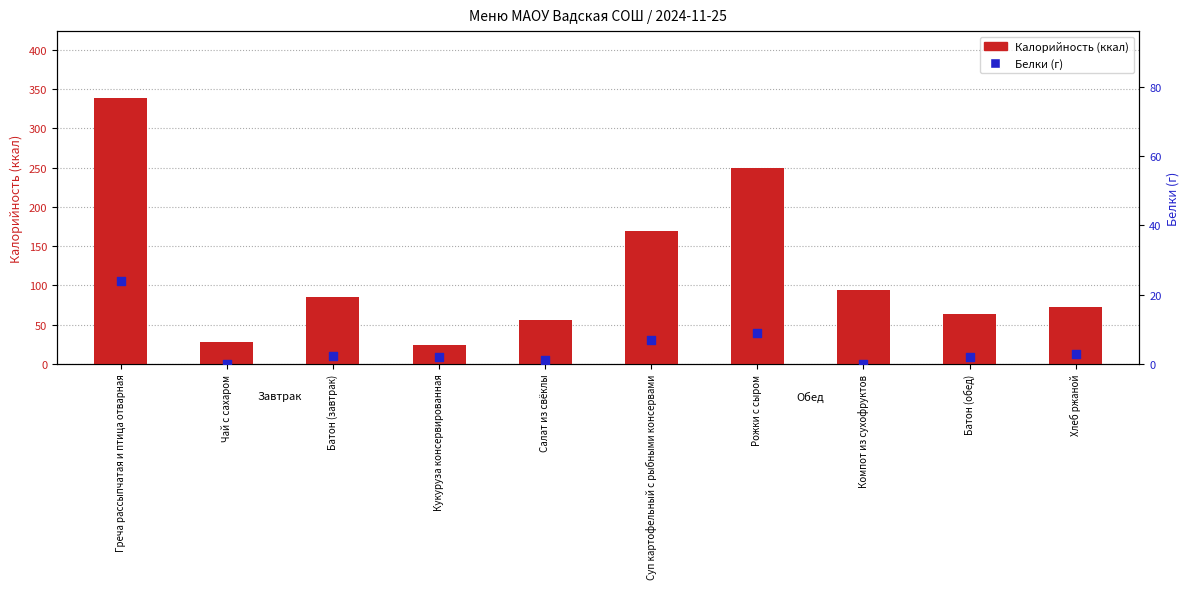

Which series has the widest spread of Y values?

Калорийность